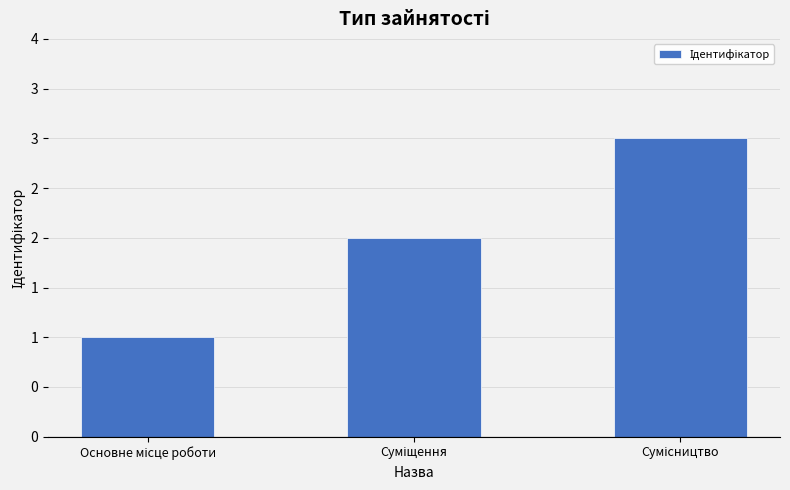

What is the sum of all values?

6